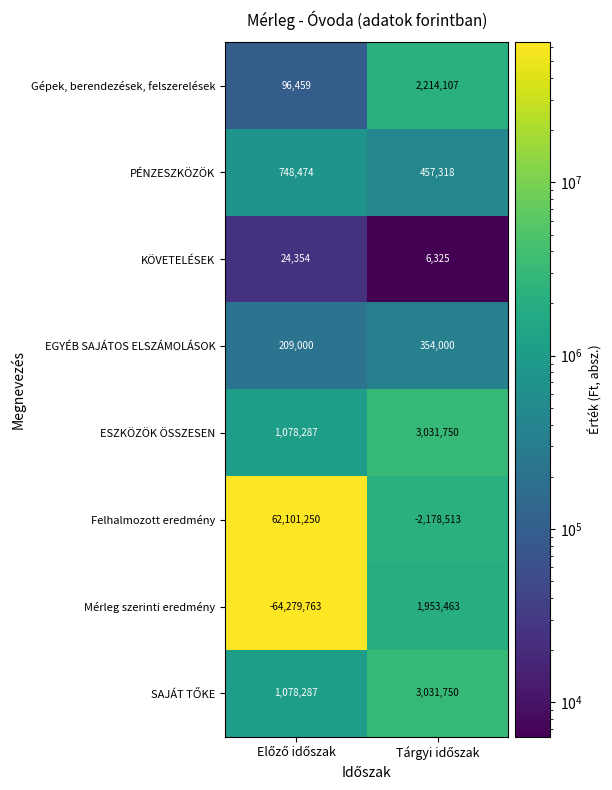

What is the maximum value shown in the chart?

62101250